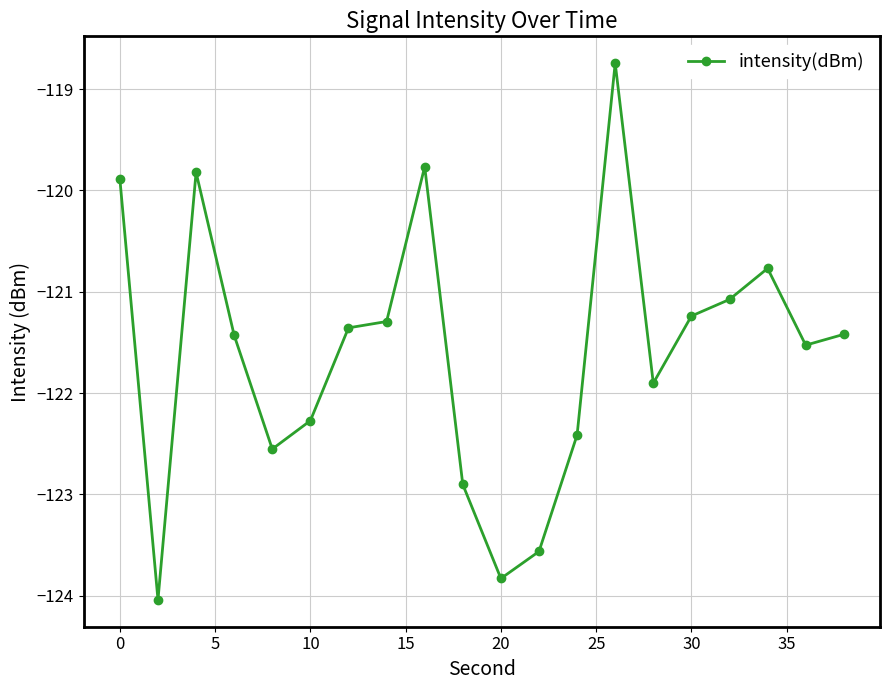

Count the number of values greater than -121.

5